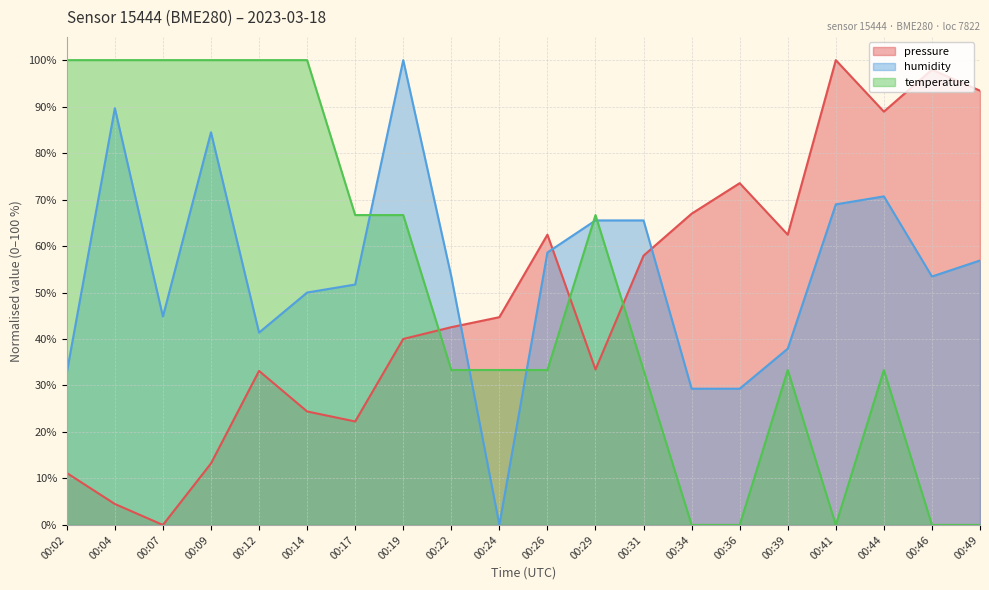

Which category has the lowest value in the pressure series?

00:07